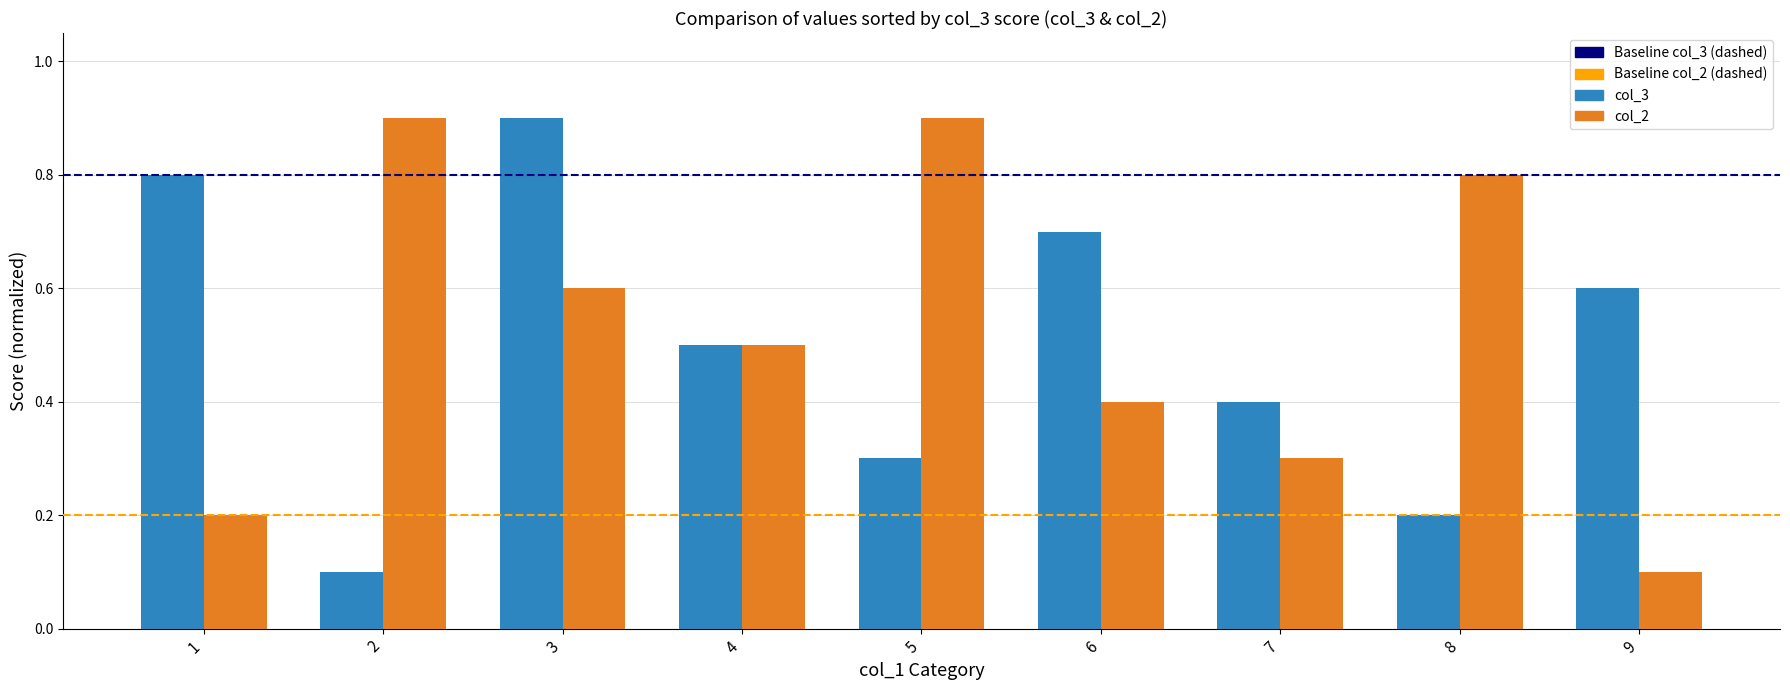

List the series in order of their overall mean, highest first.

col_2, col_3